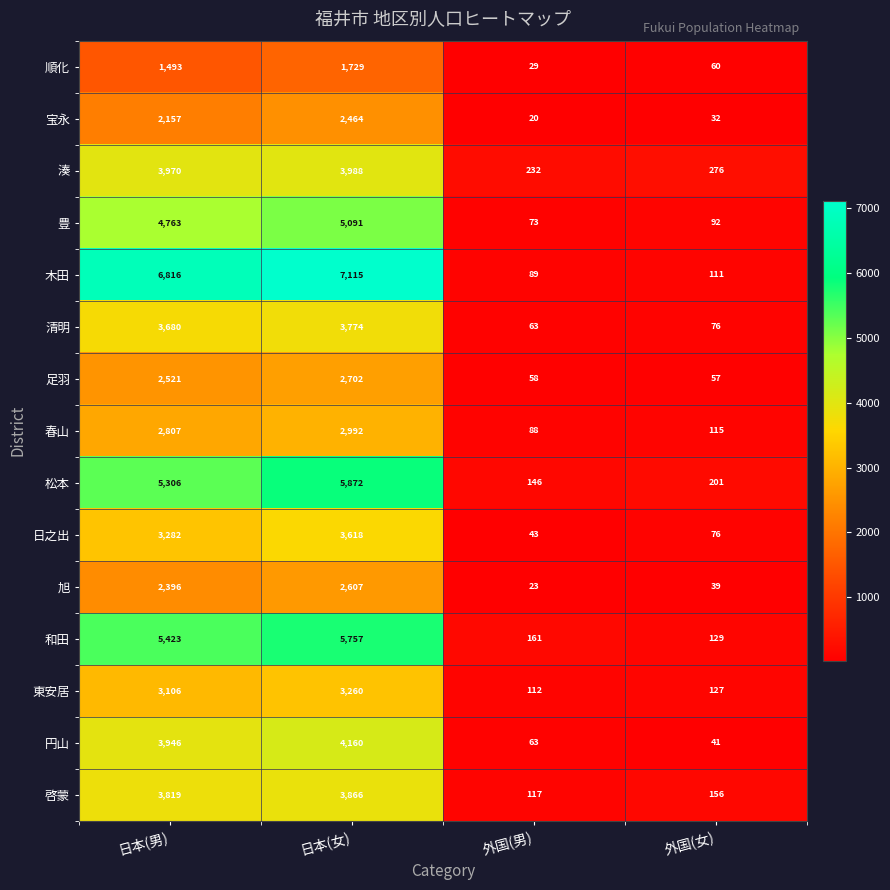

List the labels in order of 木田 value, largest first.

日本(女), 日本(男), 外国(女), 外国(男)